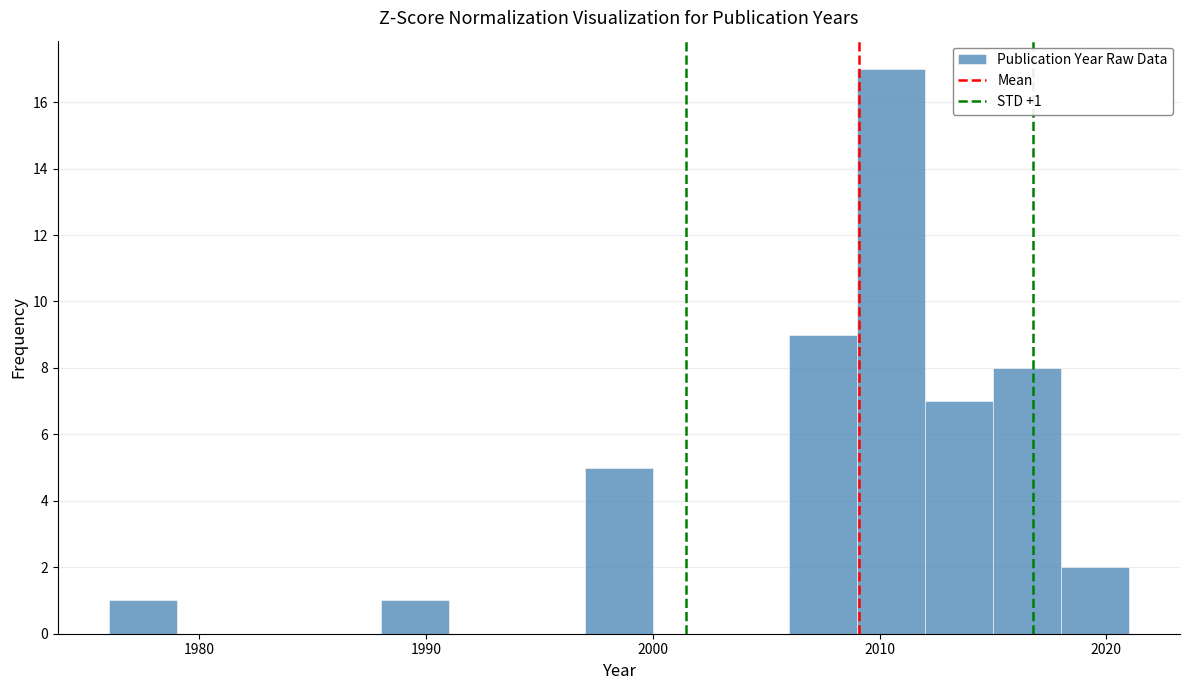

Read against the x-axis, roughly where is the centre of the tallest bar?

2011